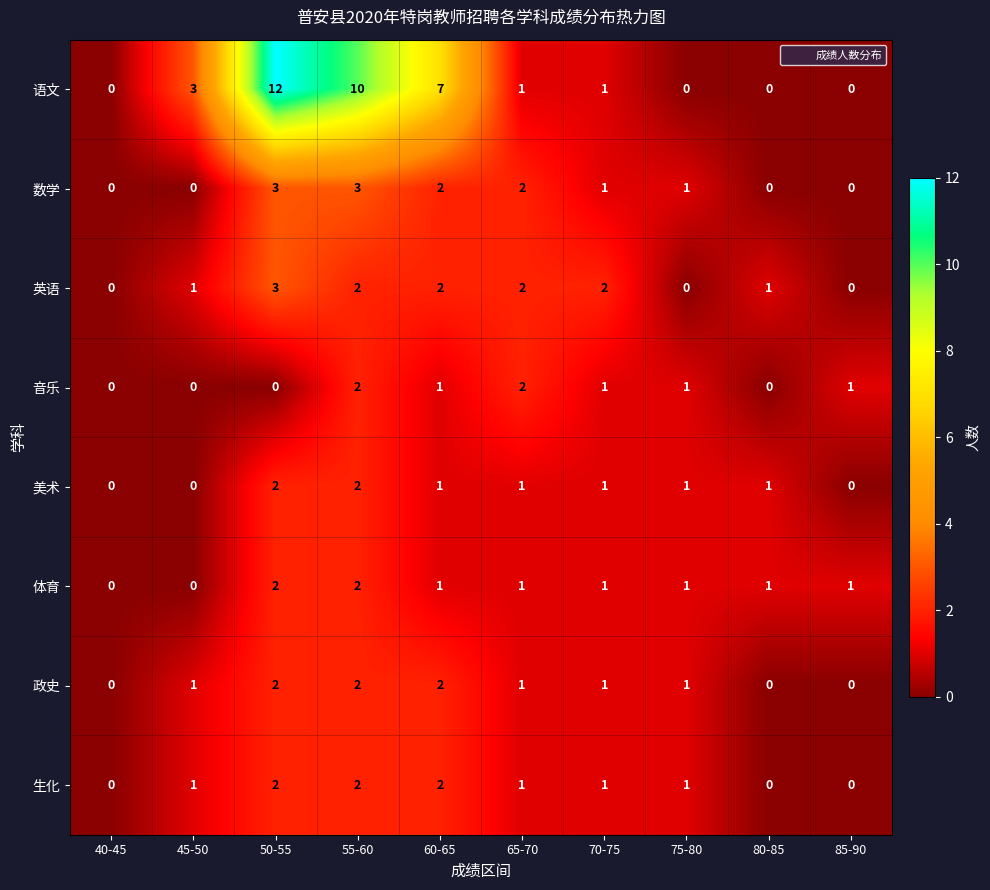

At how many categories does at least one series exceed 5?

3